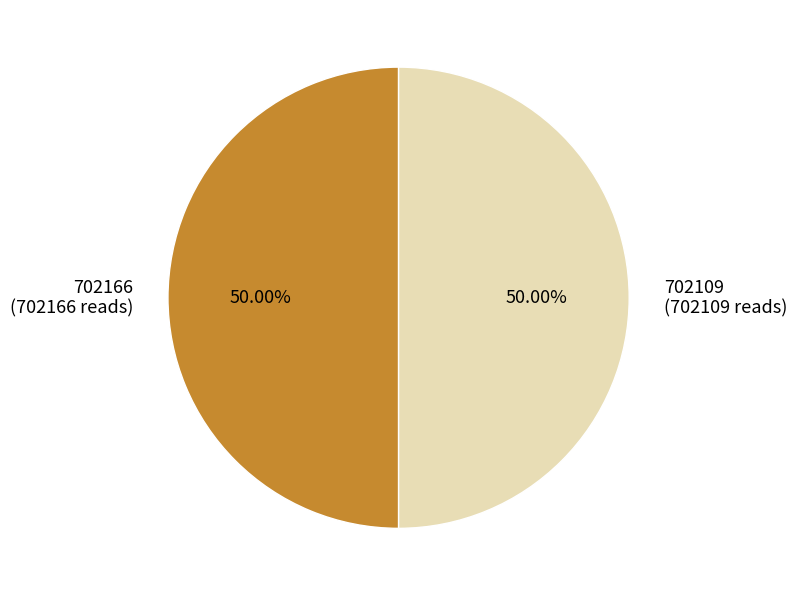

Is the sum of 702166 (702166 reads) and 702109 (702109 reads) greater than half?

Yes